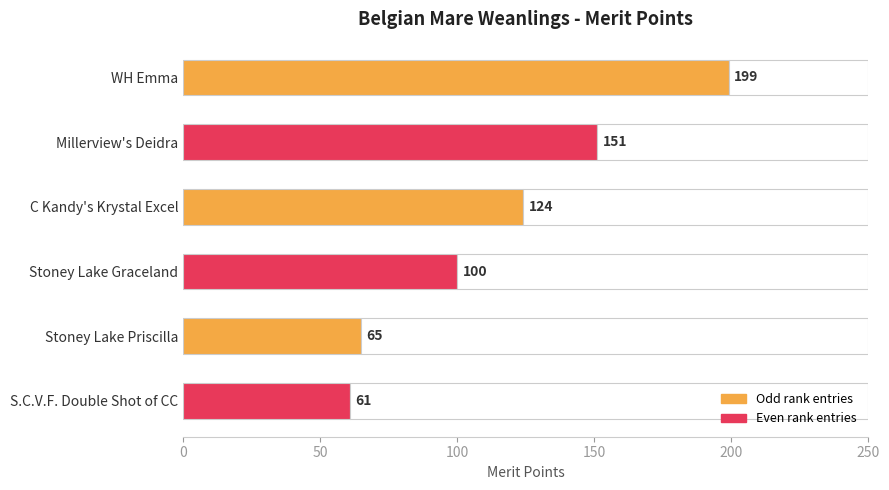

What is the difference between the maximum and minimum values?

138